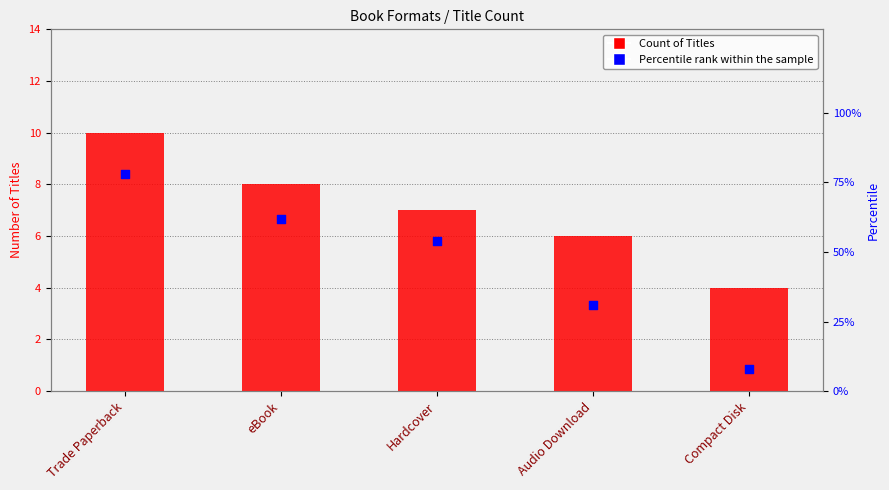

Which series reaches the minimum Y coordinate?

Count of Titles